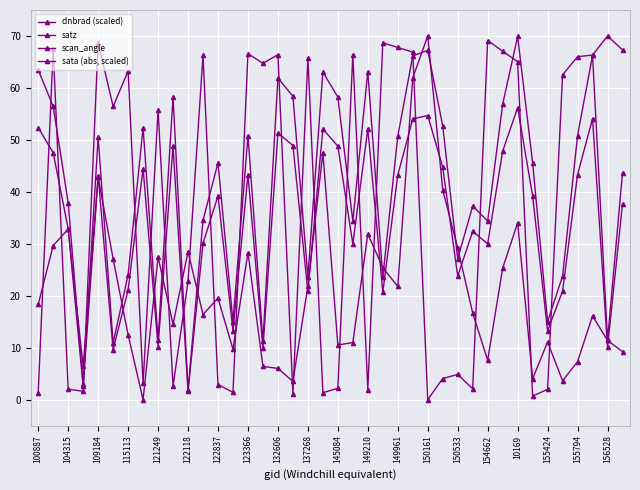

Is this an area chart (filled region under the line)?

No